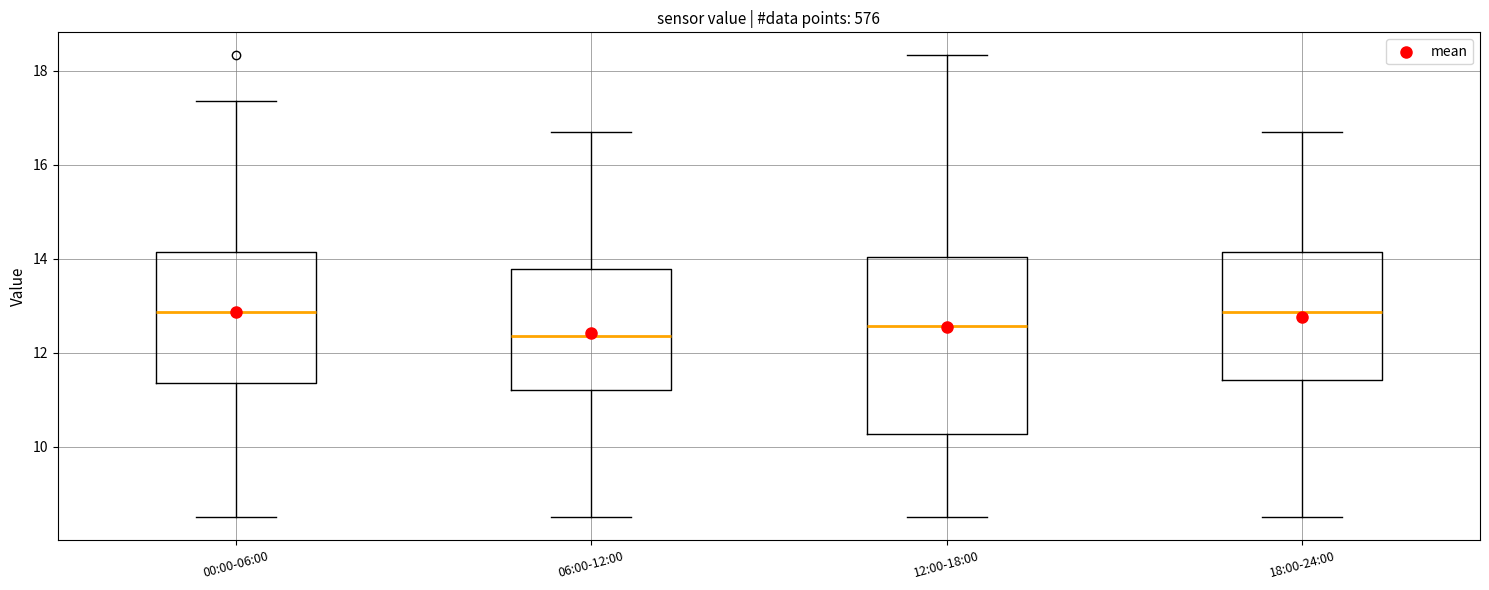

Which box has the lowest median line?

06:00-12:00